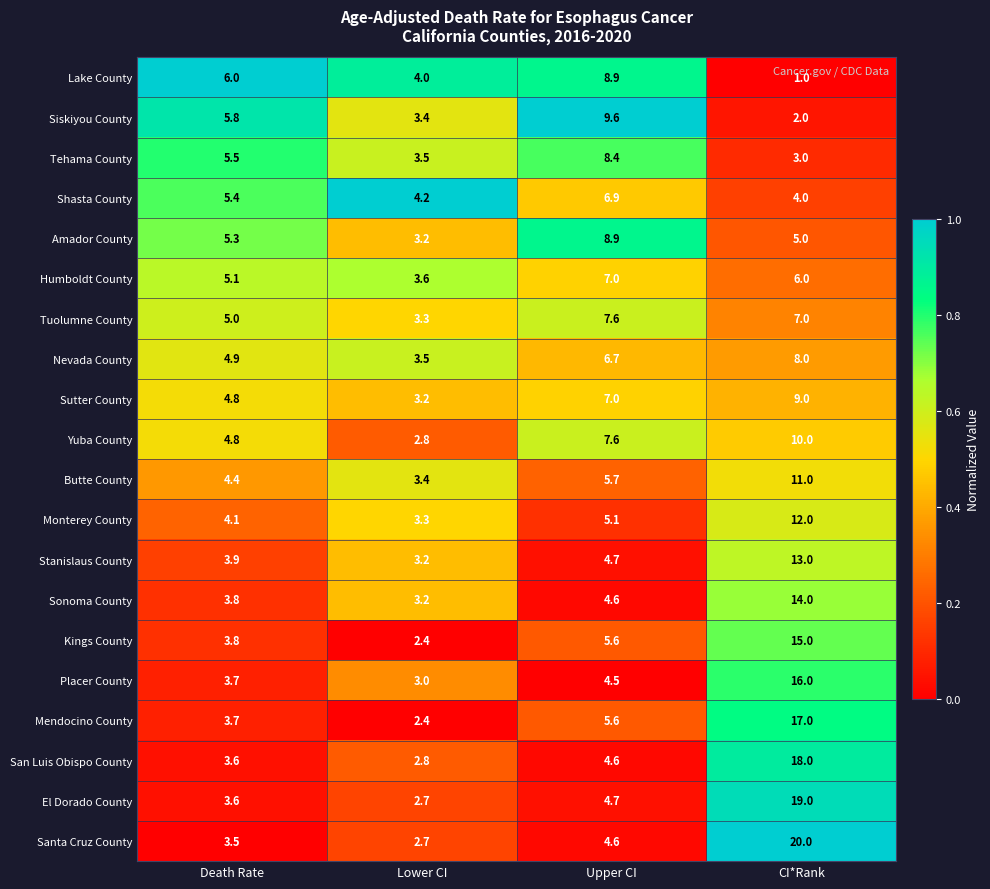

Rank the categories by Tehama County value from lowest to highest.

CI*Rank, Lower CI, Death Rate, Upper CI